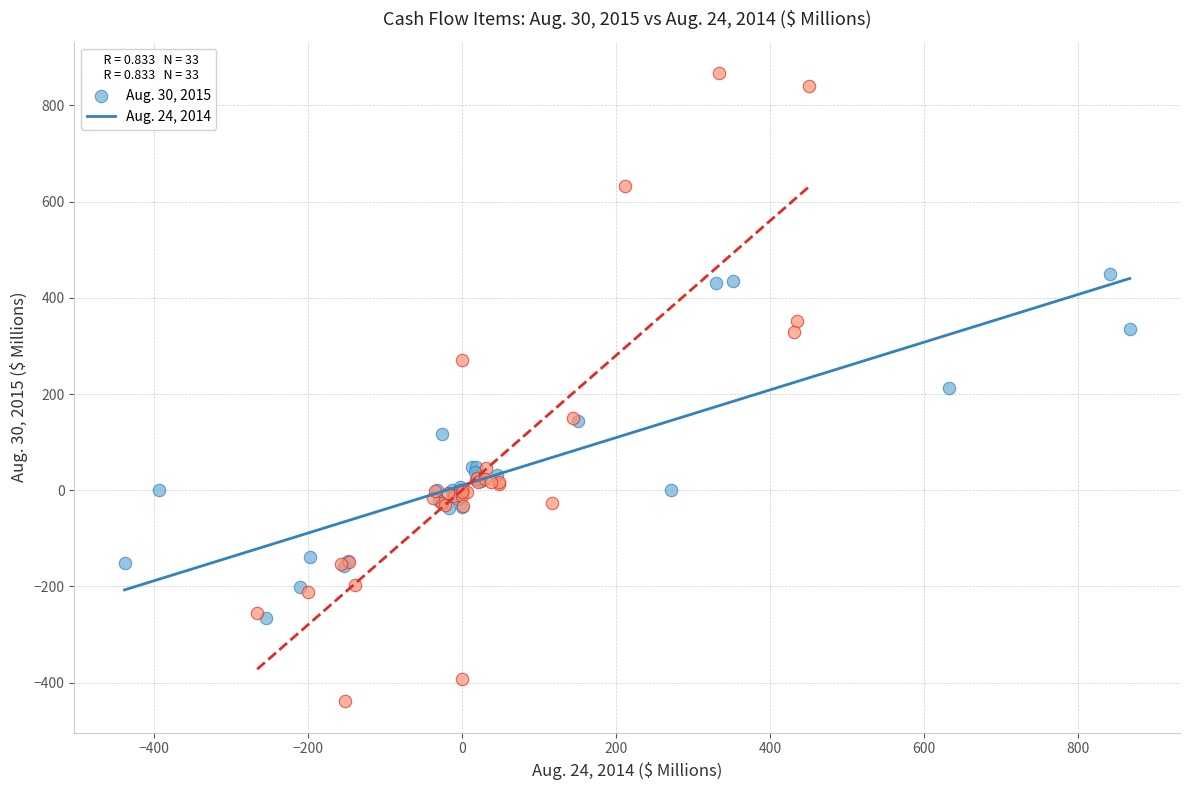

Which series reaches the minimum Y coordinate?

Aug. 24, 2014